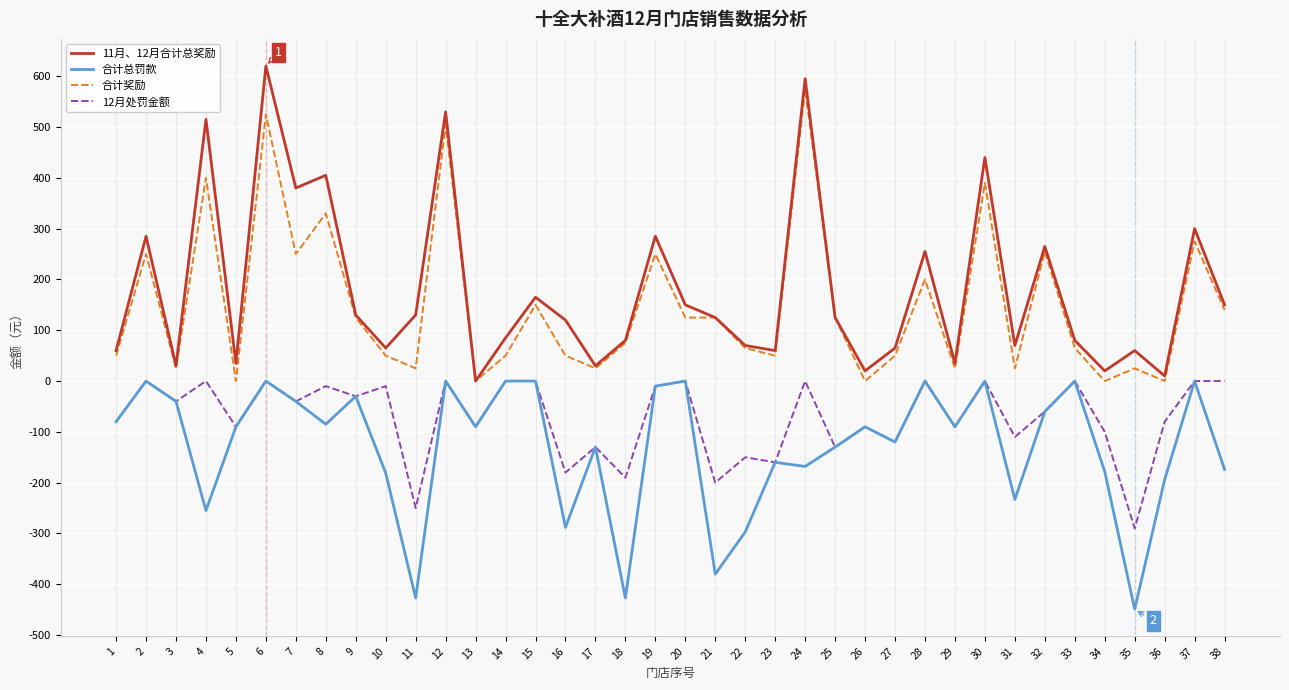

Is it true that 合计总罚款 equals -176 at 20?

False